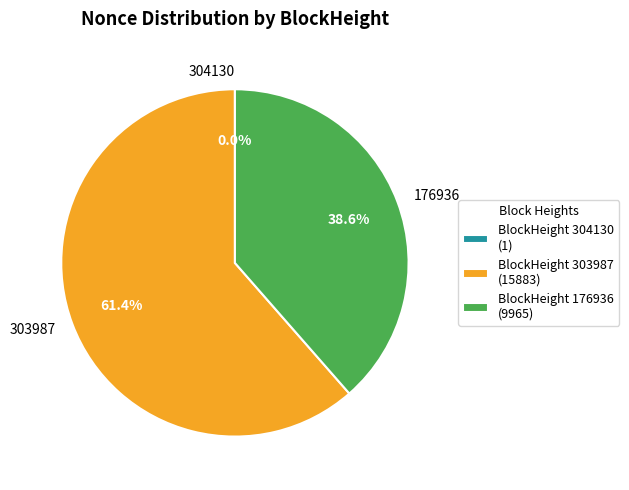

Does 303987 account for over 50% of the chart?

Yes